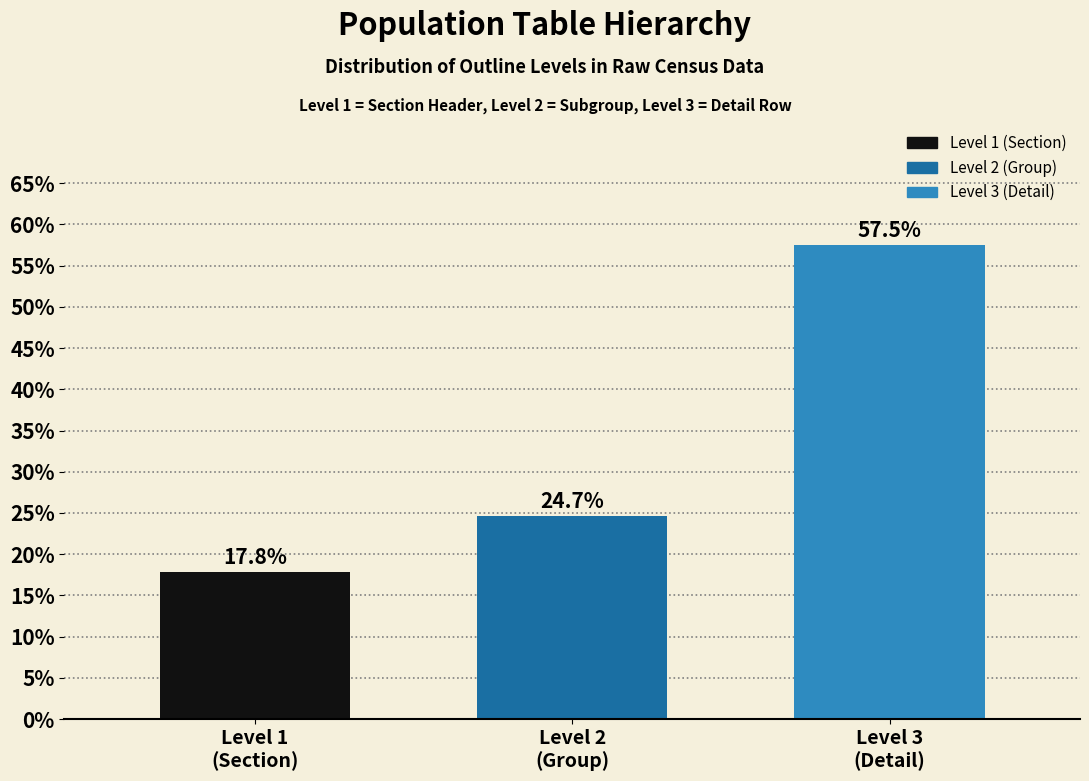

Reading right to left, transcribe all the data shown in this chart.

57.5	24.7	17.8